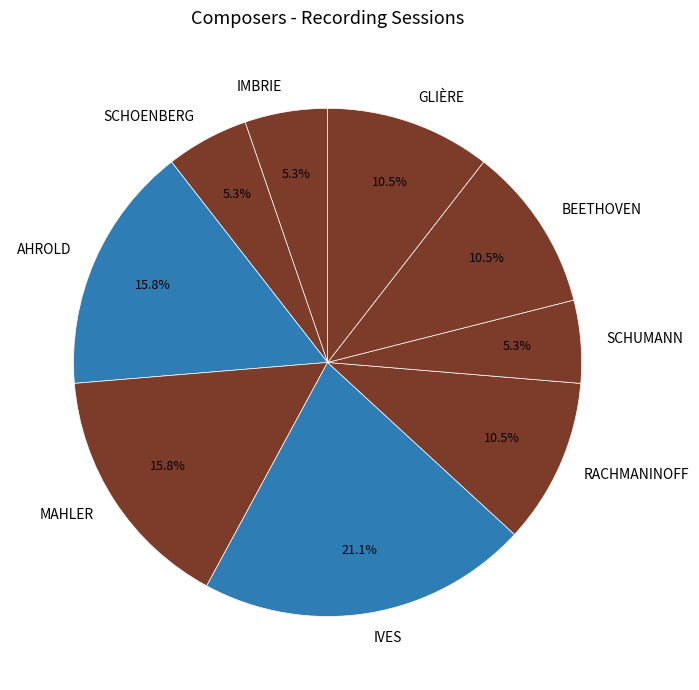

Is it true that AHROLD is 16% of the pie?

True